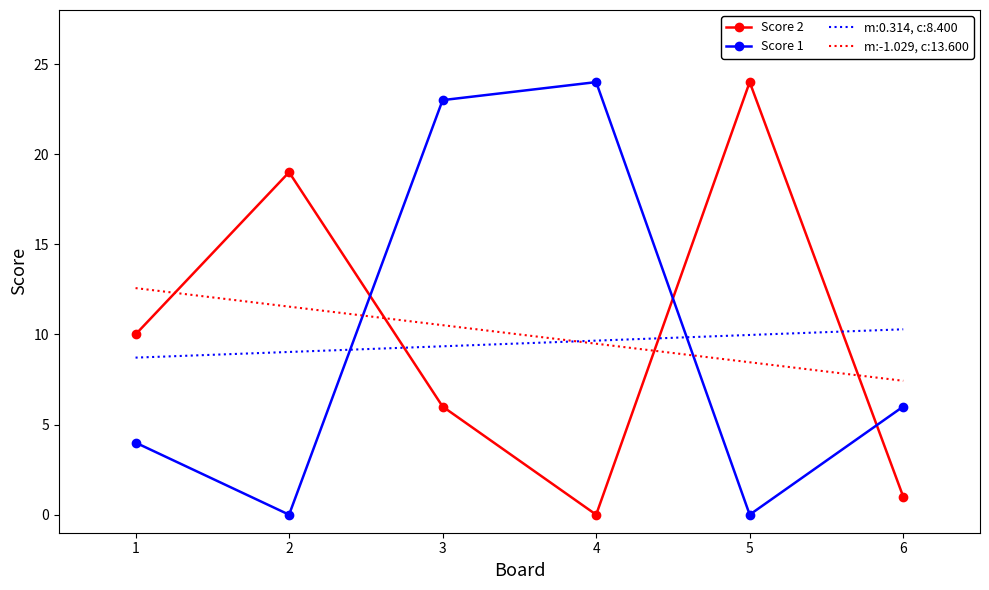

Count the number of data series in this chart.

4